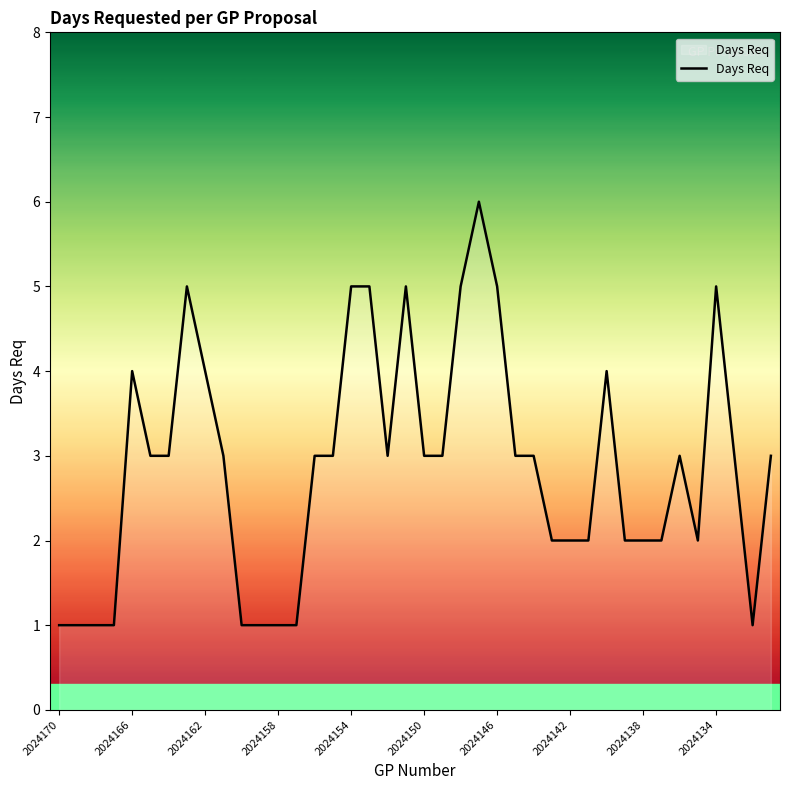

What is the greatest value displayed?

6